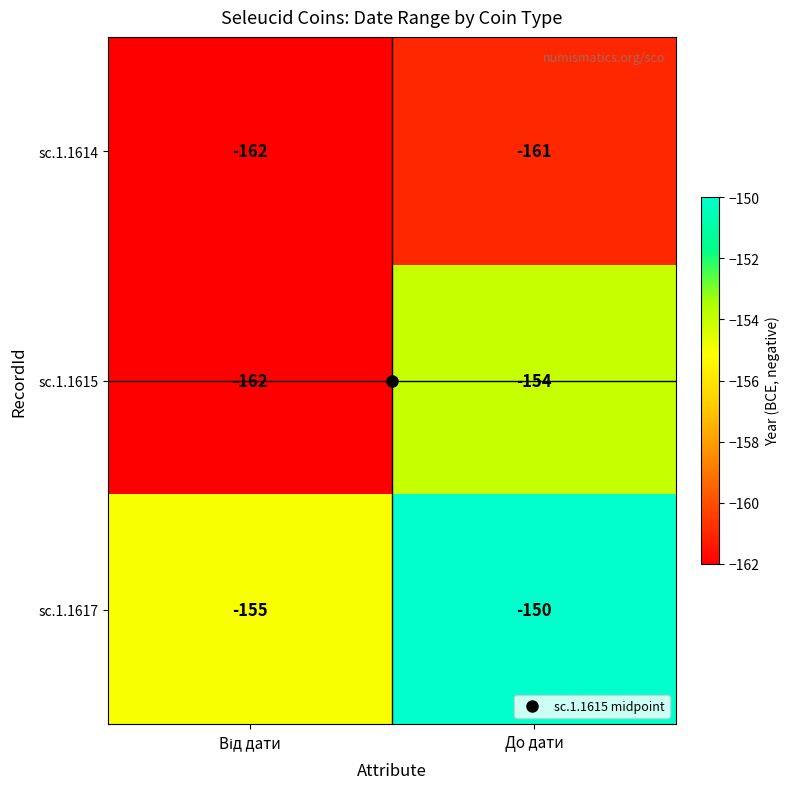

What is the maximum value shown in the chart?

-150